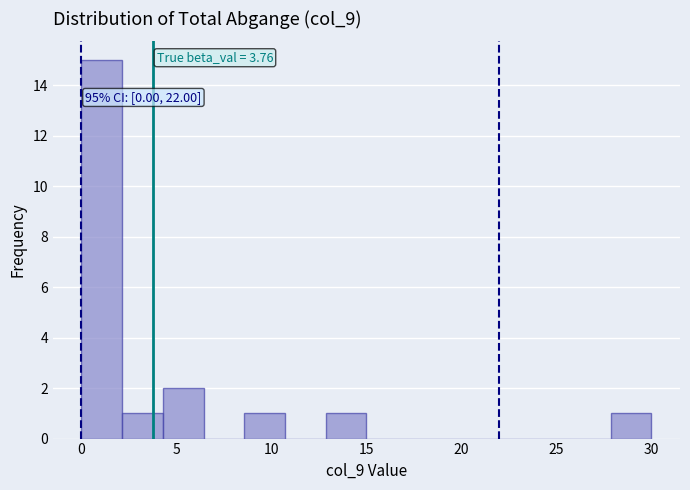

Over which range of the x-axis is the bar tallest?

0.0 to 2.0